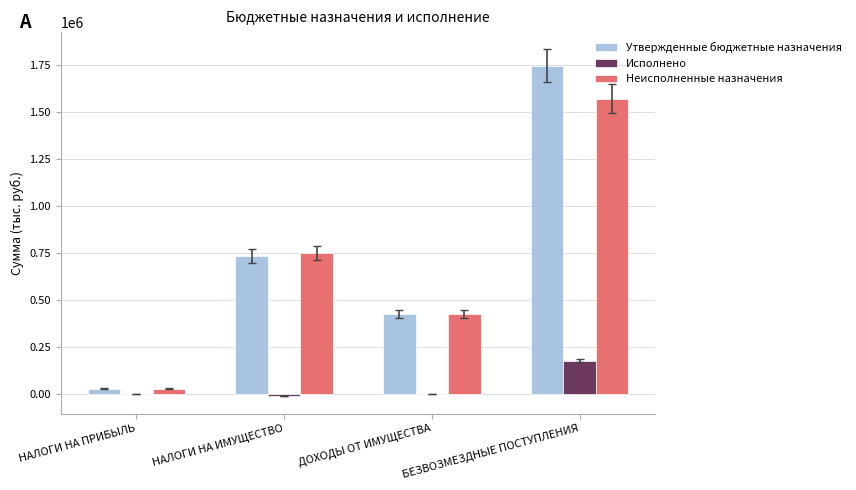

What is the sum of the Утвержденные бюджетные назначения values at НАЛОГИ НА ИМУЩЕСТВО and БЕЗВОЗМЕЗДНЫЕ ПОСТУПЛЕНИЯ?

2480744.0